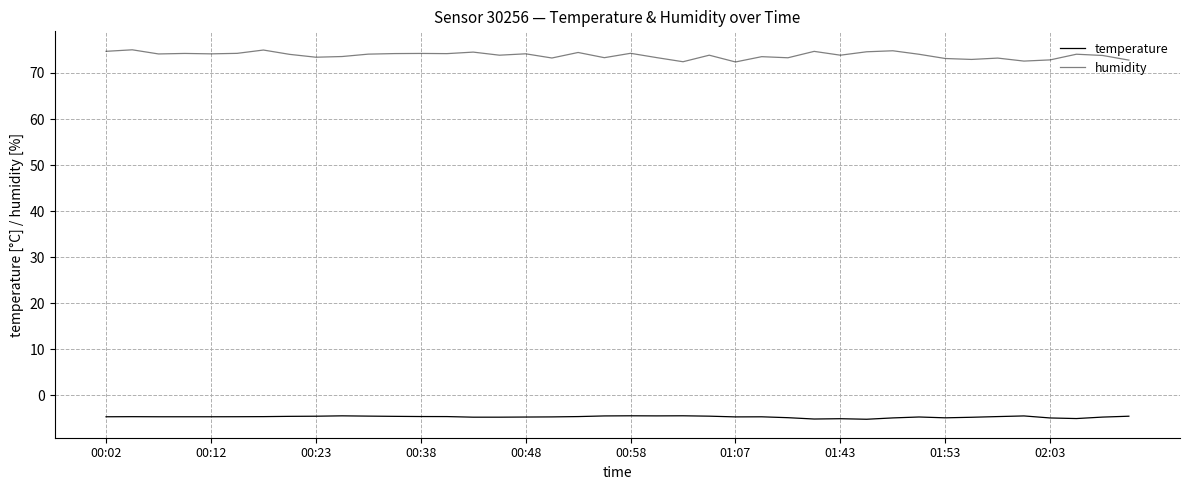

Is this an area chart (filled region under the line)?

No